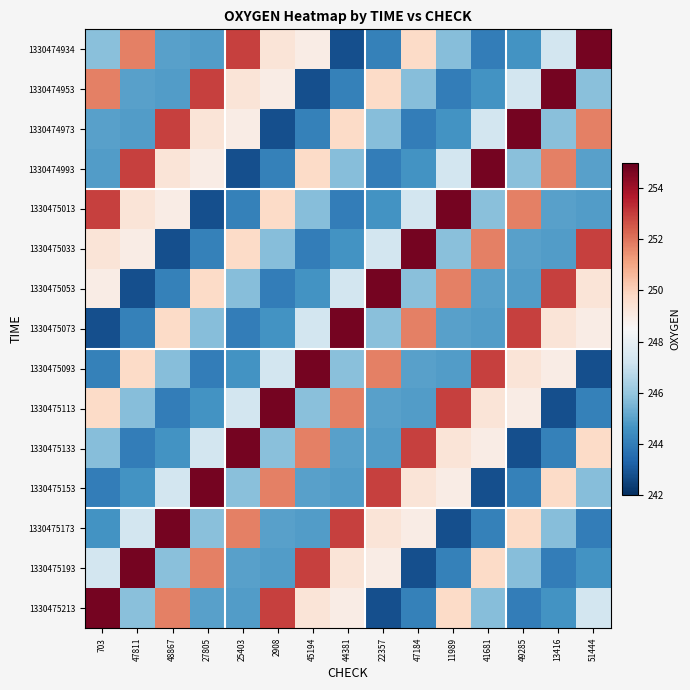

What is the total value across all series at 22357?

3711.7